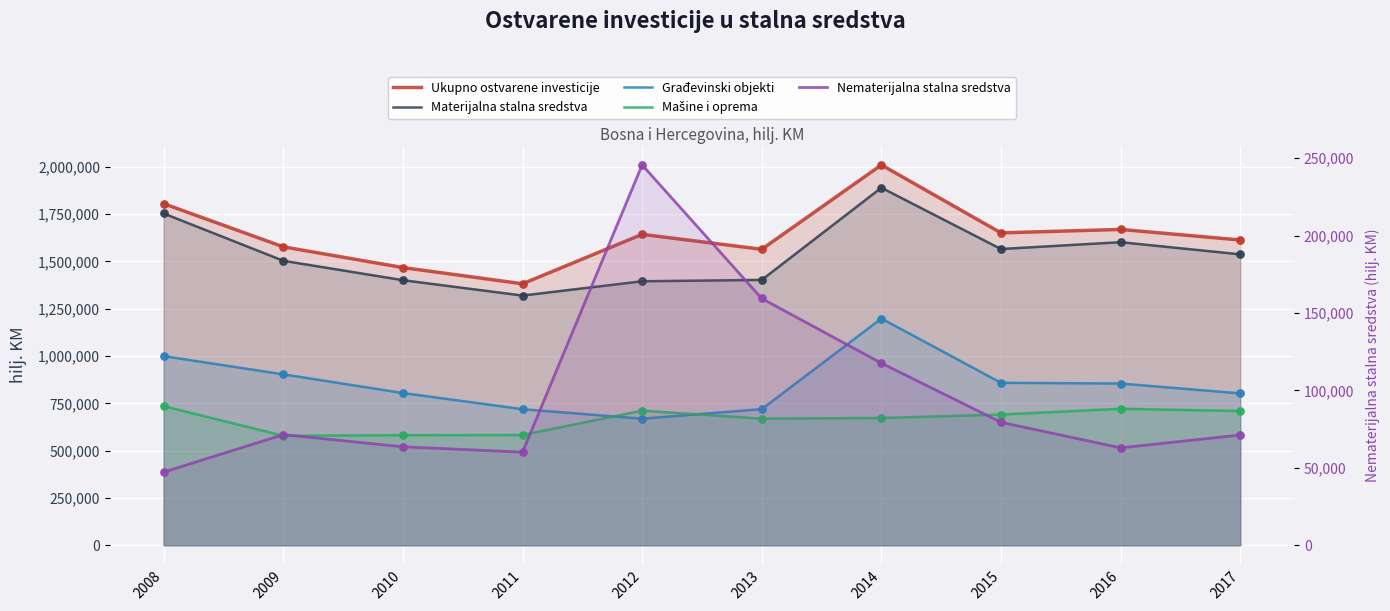

At how many categories does at least one series exceed 435096?

10